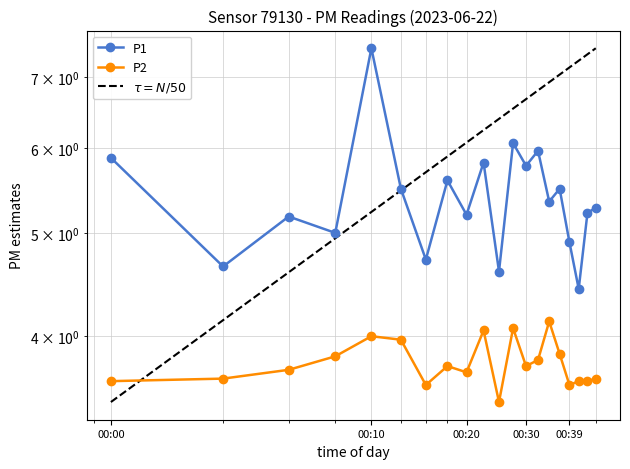

True or false: P2 has a value of 3.6 at 00:03.

True